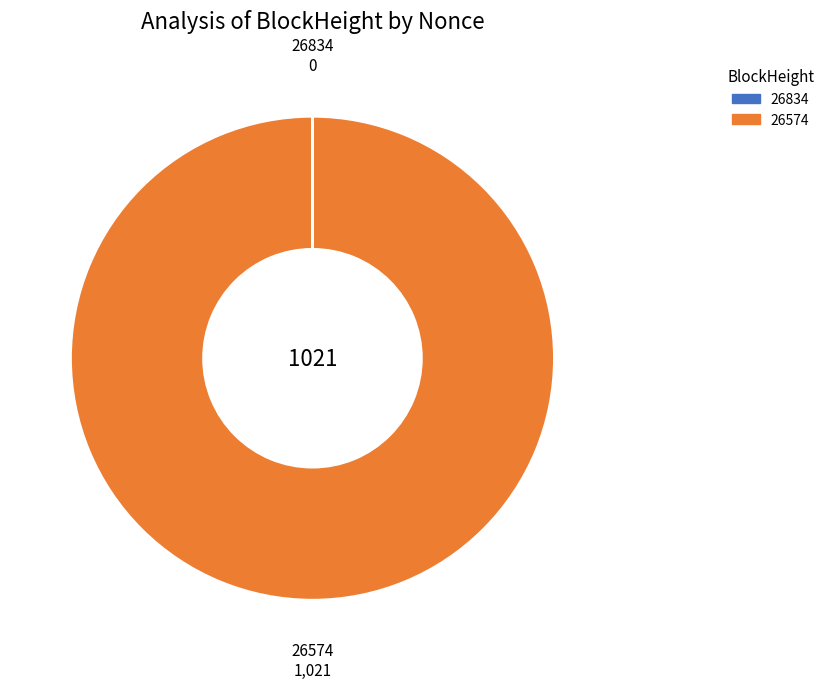

True or false: 26574 accounts for 100% of the total.

True